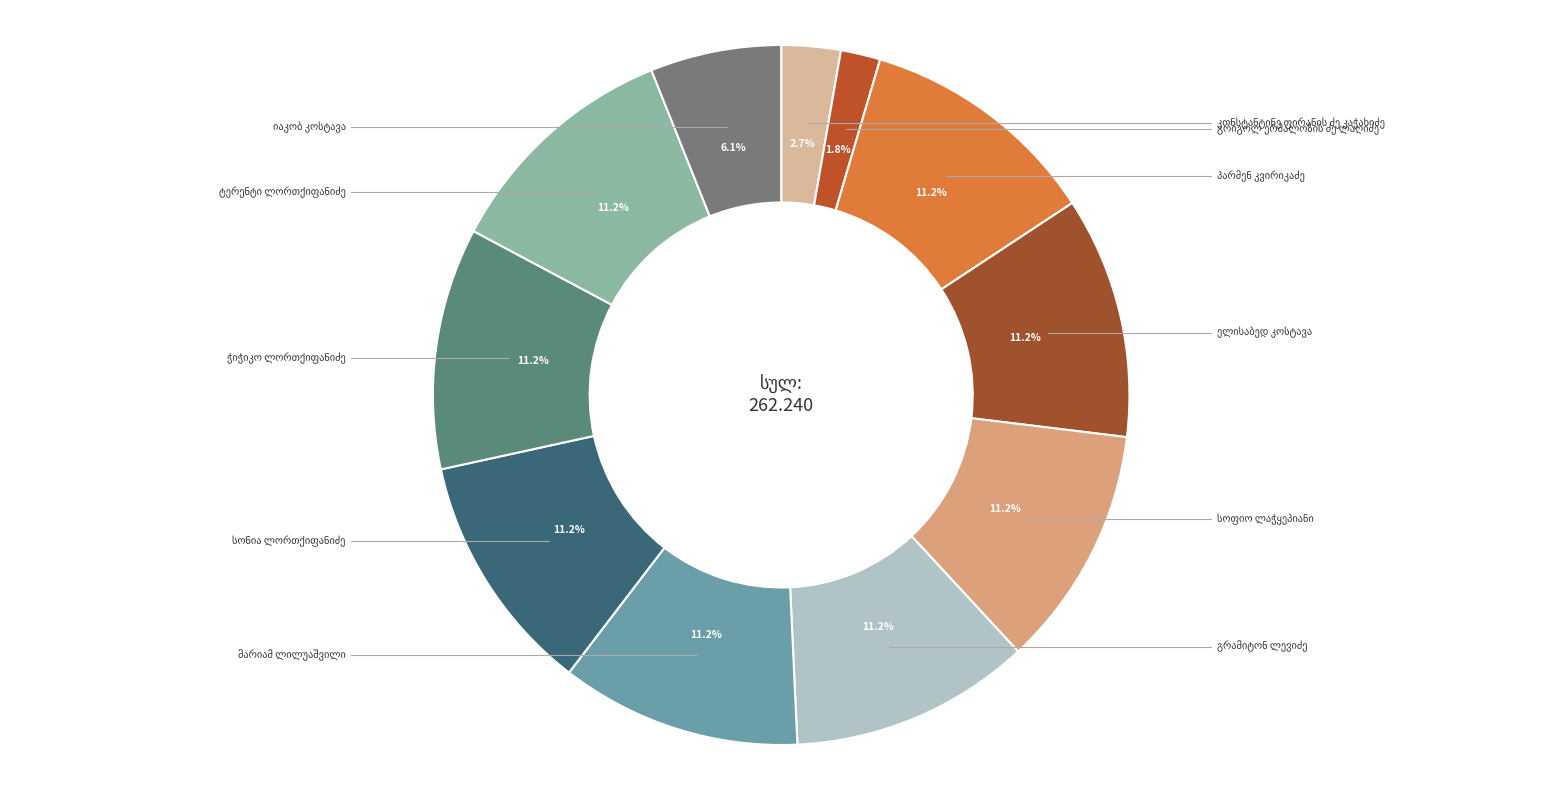

Is the sum of გრიგოლ ერმალოზის ძე ლაღიძე and სოფიო ლაჭყეპიანი greater than half?

No